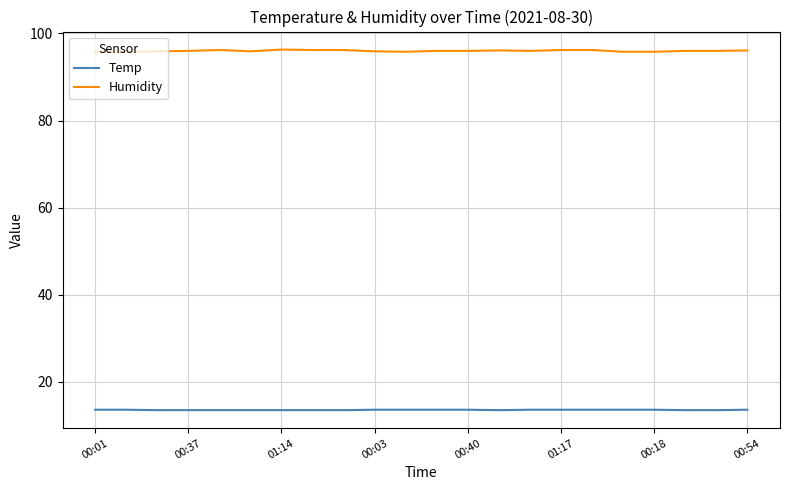

What is the smallest value displayed?

13.5